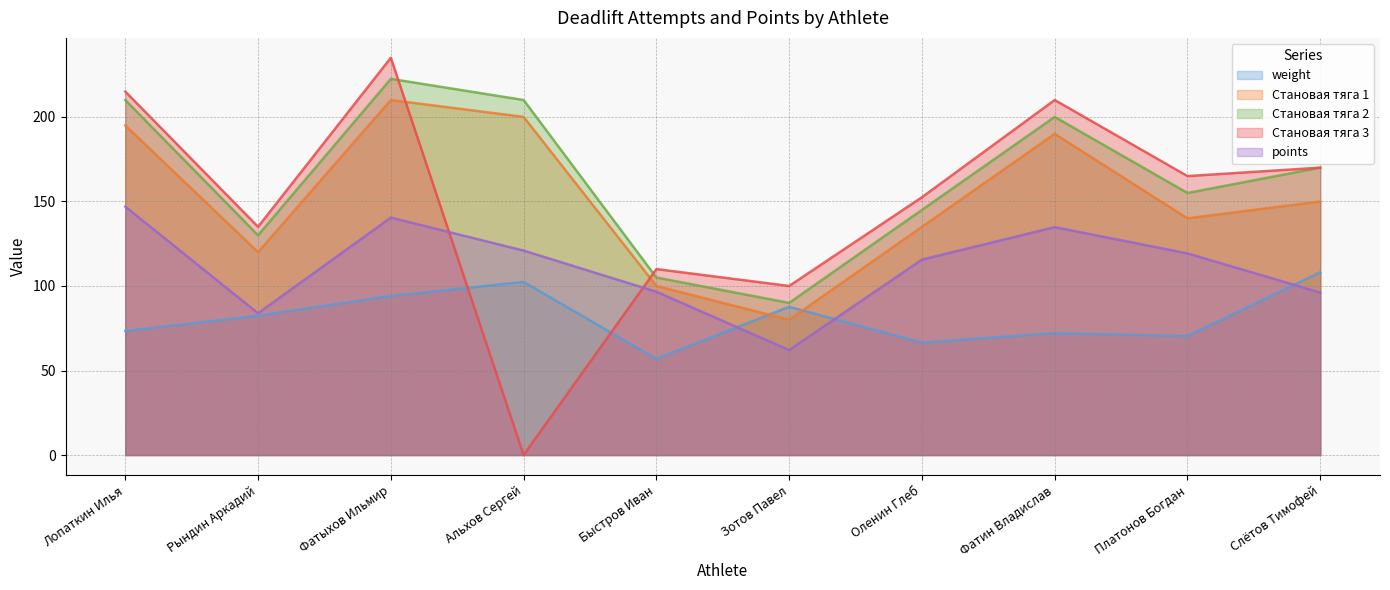

What is the label of the 5th point from the right?

Зотов Павел